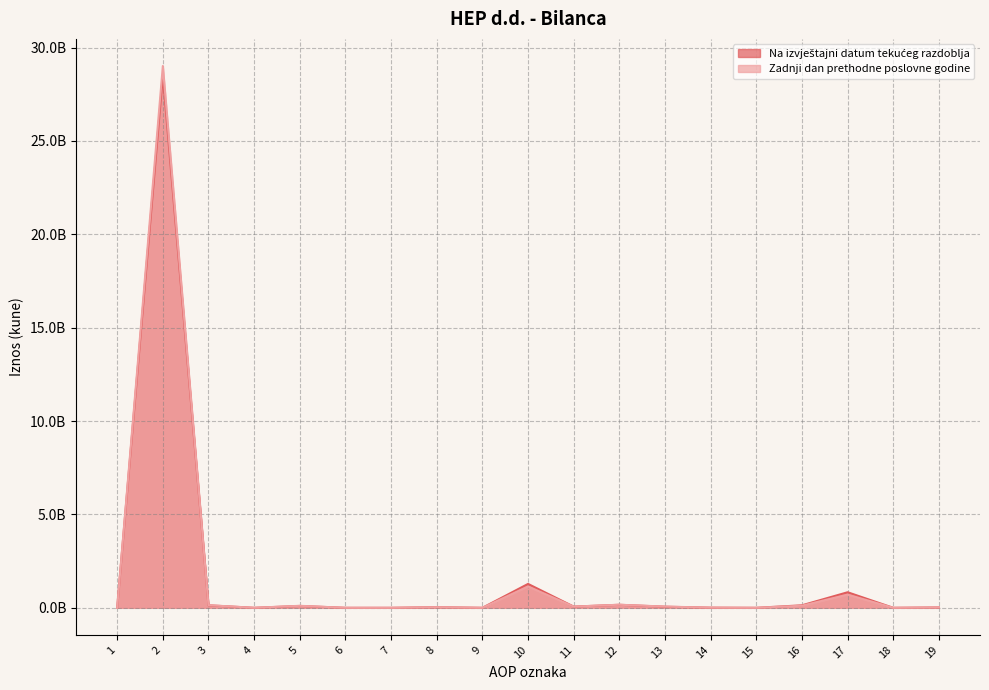

How many lines are shown in the chart?

2